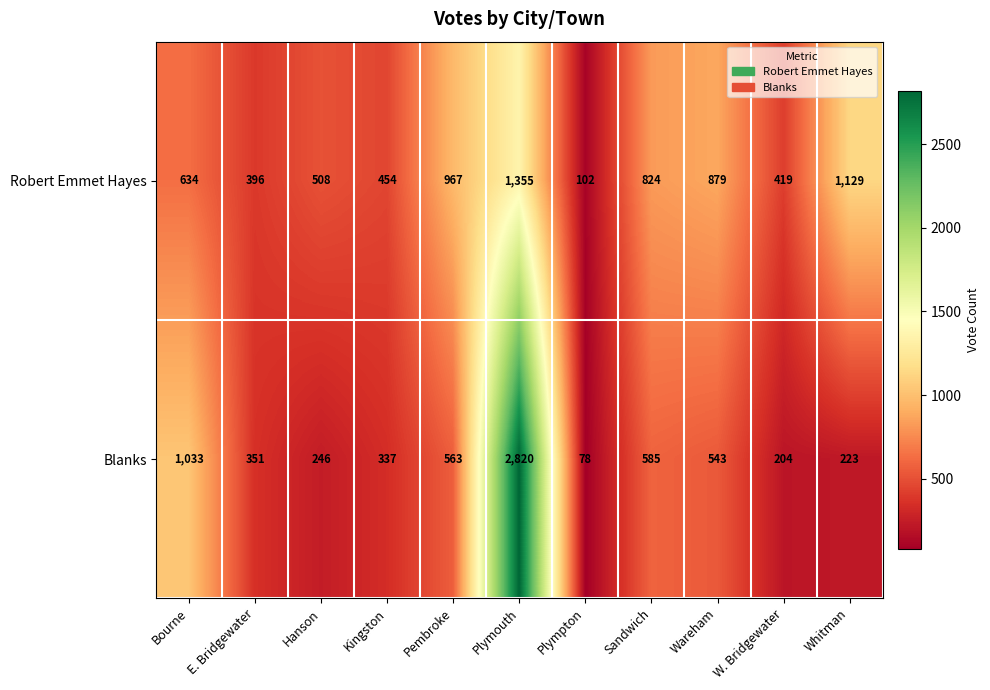

Reading left to right, what are all the values shown in this chart?

Robert Emmet Hayes: 634	396	508	454	967	1355	102	824	879	419	1129
Blanks: 1033	351	246	337	563	2820	78	585	543	204	223